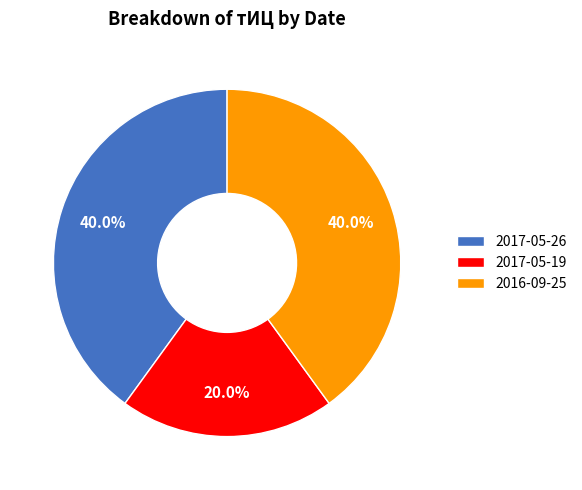

What is the ratio of the value at 2016-09-25 to the value at 2017-05-19?

2.0